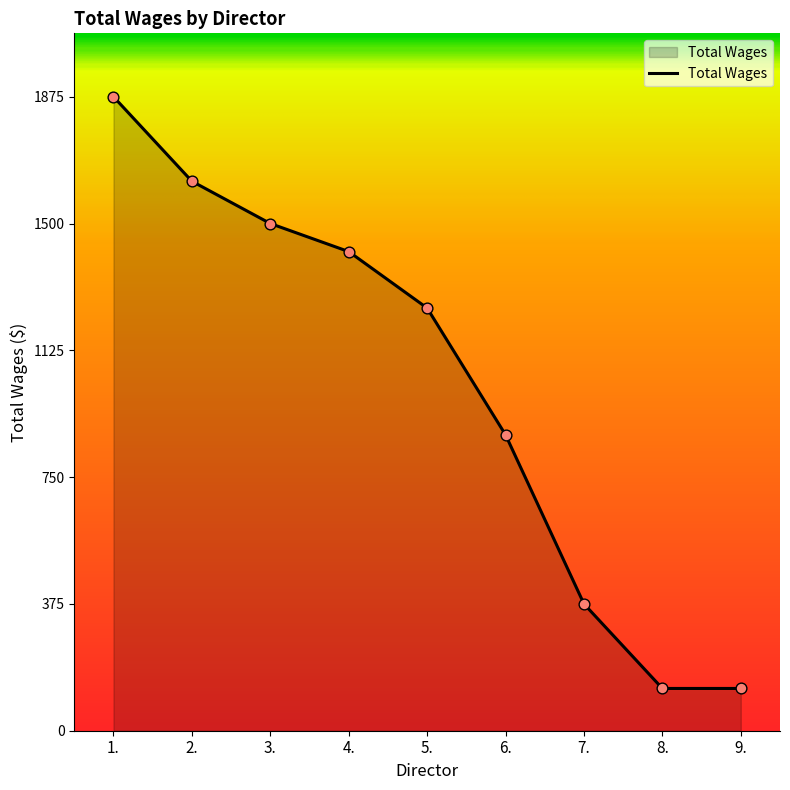

Approximately how many times larger is the value at 8. compared to 6.?

0.1